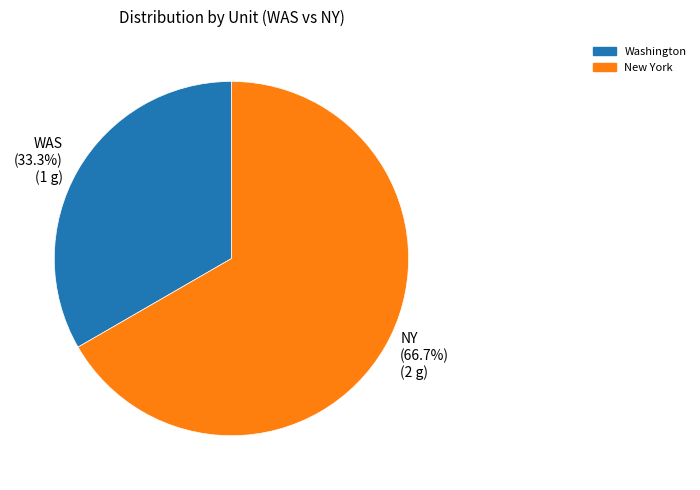

Which category has the biggest portion of the pie?

NY